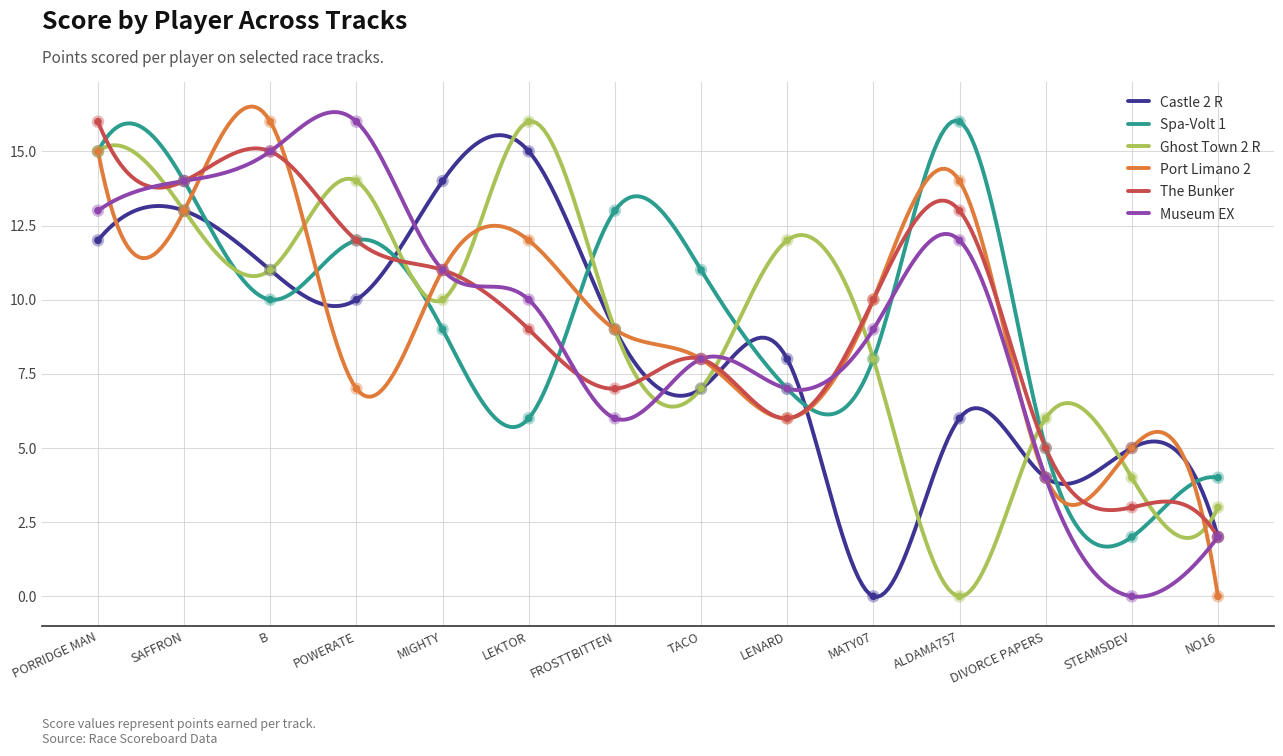

What is the maximum value for The Bunker?

16.0